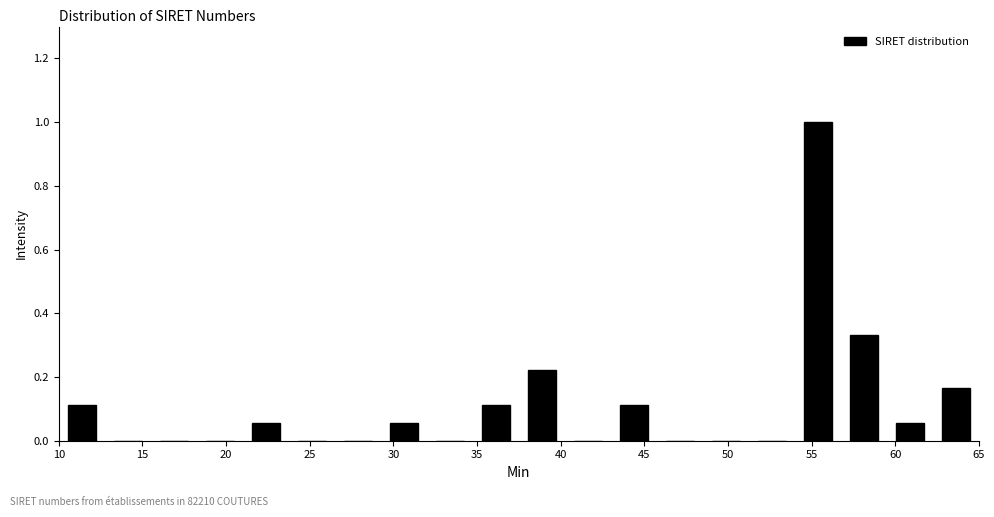

Which range on the x-axis has the tallest bar?

54.00 to 56.75